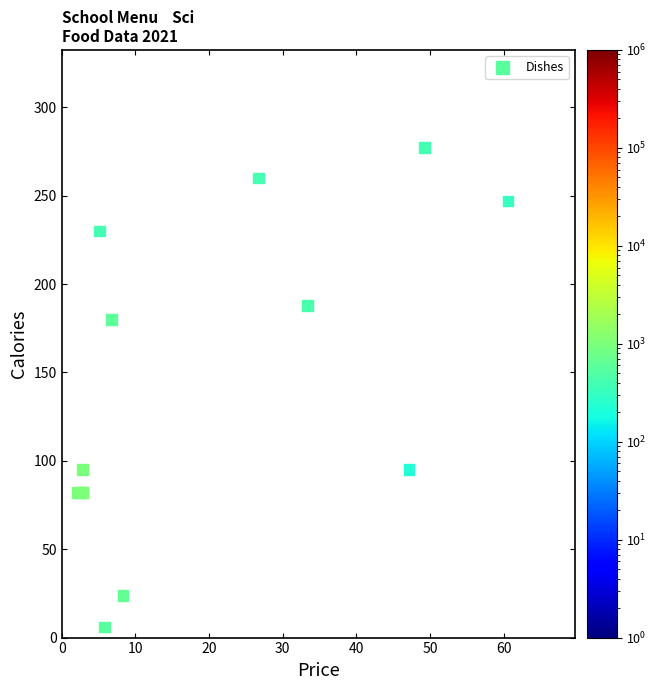

What Y value in the scatter plot is closest to 141?

180